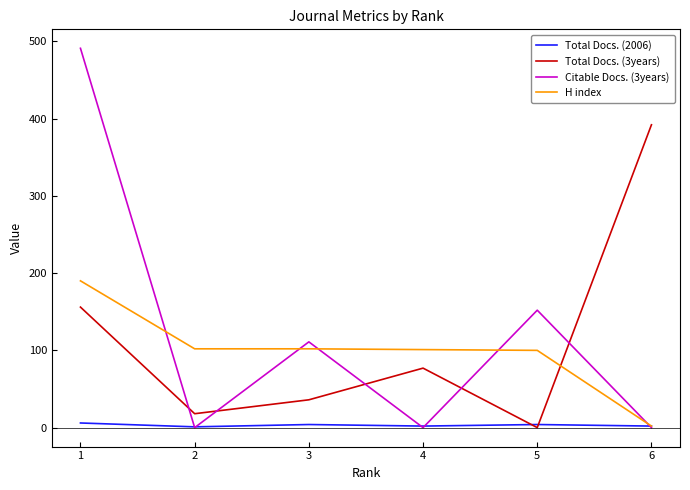

Where is the first local maximum for Citable Docs. (3years)?

3